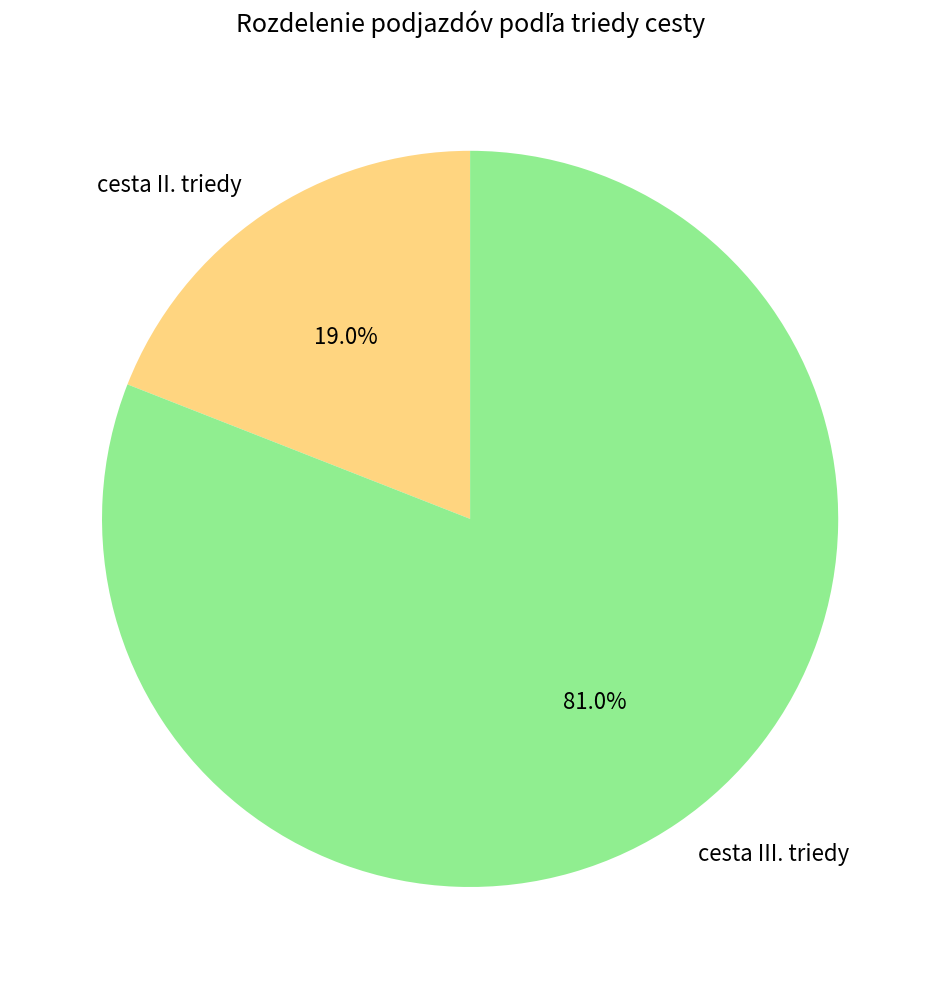

What is the ratio of the value at cesta II. triedy to the value at cesta III. triedy?

0.2